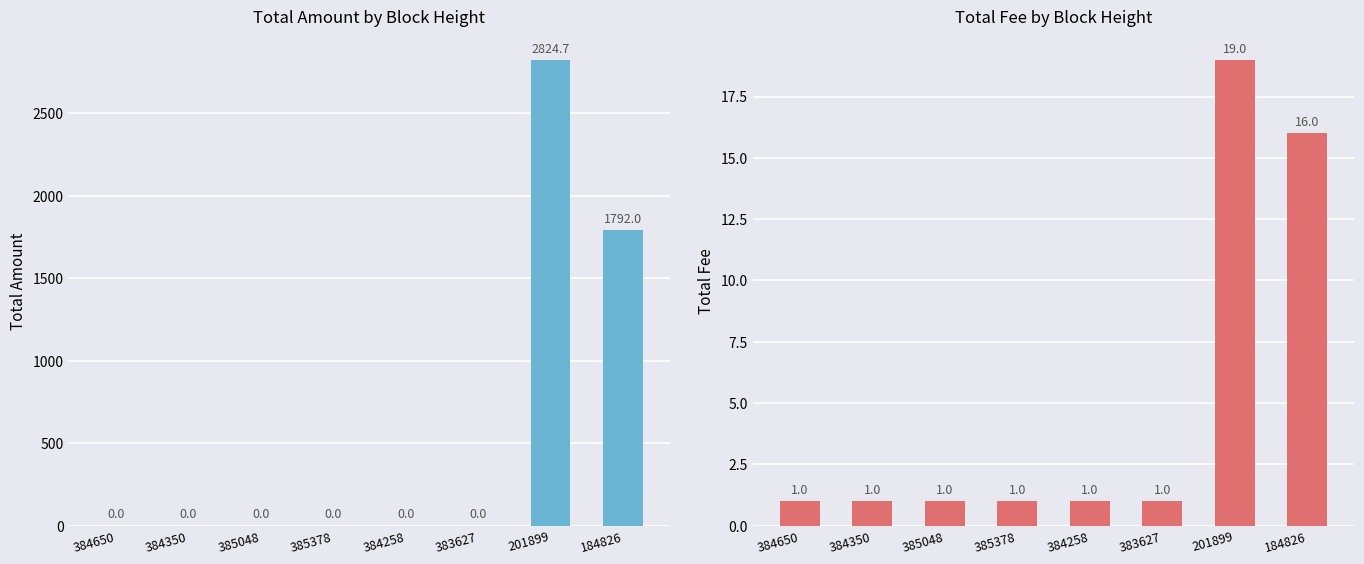

What is the sum of all Amount values?

4616.7